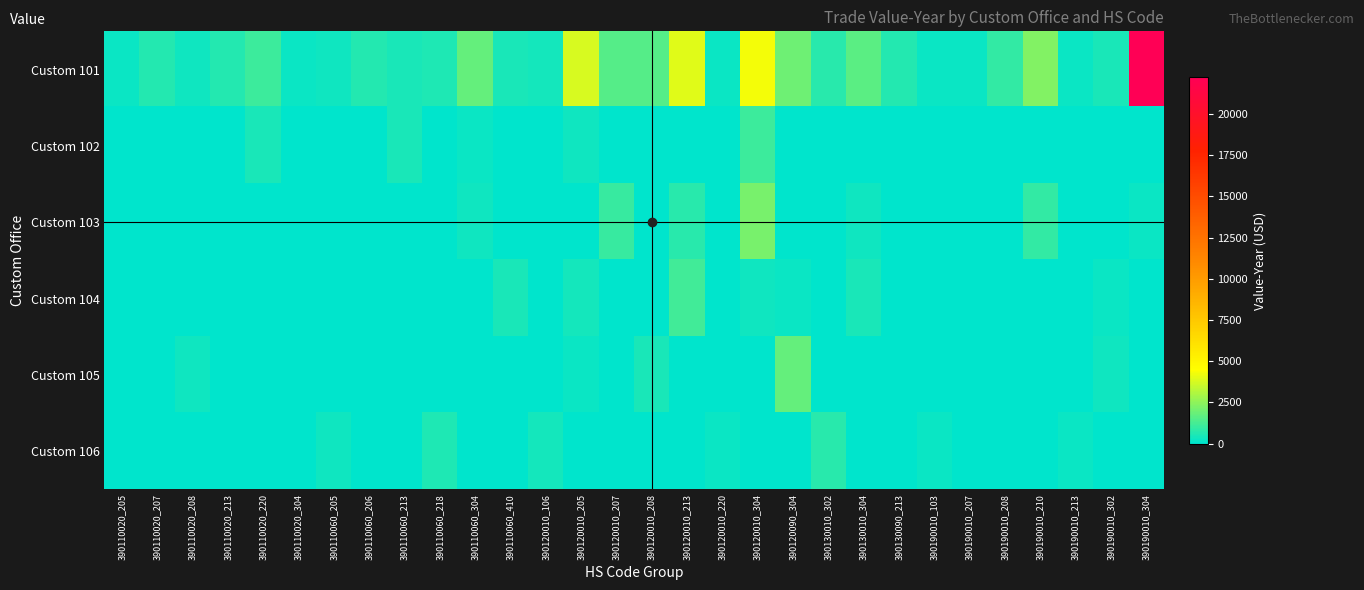

Reading left to right, extract all data points from this chart.

Custom 101: 390110020_205=243	390110020_207=678	390110020_208=287	390110020_213=616	390110020_220=1090	390110020_304=228	390110060_205=316	390110060_206=684	390110060_213=499	390110060_218=550	390110060_304=1773	390110060_410=497	390120010_106=366	390120010_205=3758	390120010_207=1477	390120010_208=1492	390120010_213=3910	390120010_220=205	390120010_304=4328	390120090_304=1979	390130010_302=725	390130010_304=1617	390130090_213=669	390190010_103=223	390190010_207=239	390190010_208=898	390190010_210=2301	390190010_213=216	390190010_302=521	390190010_304=22235
Custom 102: 390110020_205=0	390110020_207=0	390110020_208=0	390110020_213=0	390110020_220=483	390110020_304=0	390110060_205=0	390110060_206=0	390110060_213=499	390110060_218=0	390110060_304=242	390110060_410=0	390120010_106=0	390120010_205=285	390120010_207=0	390120010_208=0	390120010_213=0	390120010_220=0	390120010_304=1122	390120090_304=0	390130010_302=0	390130010_304=0	390130090_213=0	390190010_103=0	390190010_207=0	390190010_208=0	390190010_210=0	390190010_213=0	390190010_302=0	390190010_304=0
Custom 103: 390110020_205=0	390110020_207=0	390110020_208=0	390110020_213=0	390110020_220=0	390110020_304=0	390110060_205=0	390110060_206=0	390110060_213=0	390110060_218=0	390110060_304=315	390110060_410=0	390120010_106=0	390120010_205=0	390120010_207=976	390120010_208=0	390120010_213=696	390120010_220=0	390120010_304=2102	390120090_304=0	390130010_302=0	390130010_304=263	390130090_213=0	390190010_103=0	390190010_207=0	390190010_208=0	390190010_210=928	390190010_213=0	390190010_302=0	390190010_304=234
Custom 104: 390110020_205=0	390110020_207=0	390110020_208=0	390110020_213=0	390110020_220=0	390110020_304=0	390110060_205=0	390110060_206=0	390110060_213=0	390110060_218=0	390110060_304=0	390110060_410=497	390120010_106=0	390120010_205=368	390120010_207=0	390120010_208=0	390120010_213=1172	390120010_220=0	390120010_304=266	390120090_304=240	390130010_302=0	390130010_304=494	390130090_213=0	390190010_103=0	390190010_207=0	390190010_208=0	390190010_210=0	390190010_213=0	390190010_302=232	390190010_304=0
Custom 105: 390110020_205=0	390110020_207=0	390110020_208=287	390110020_213=0	390110020_220=0	390110020_304=0	390110060_205=0	390110060_206=0	390110060_213=0	390110060_218=0	390110060_304=0	390110060_410=0	390120010_106=0	390120010_205=247	390120010_207=0	390120010_208=473	390120010_213=0	390120010_220=0	390120010_304=0	390120090_304=1739	390130010_302=0	390130010_304=0	390130090_213=0	390190010_103=0	390190010_207=0	390190010_208=0	390190010_210=0	390190010_213=0	390190010_302=289	390190010_304=0
Custom 106: 390110020_205=0	390110020_207=0	390110020_208=0	390110020_213=0	390110020_220=0	390110020_304=0	390110060_205=316	390110060_206=0	390110060_213=0	390110060_218=550	390110060_304=0	390110060_410=0	390120010_106=366	390120010_205=0	390120010_207=0	390120010_208=0	390120010_213=0	390120010_220=205	390120010_304=0	390120090_304=0	390130010_302=725	390130010_304=0	390130090_213=0	390190010_103=223	390190010_207=0	390190010_208=0	390190010_210=0	390190010_213=216	390190010_302=0	390190010_304=0